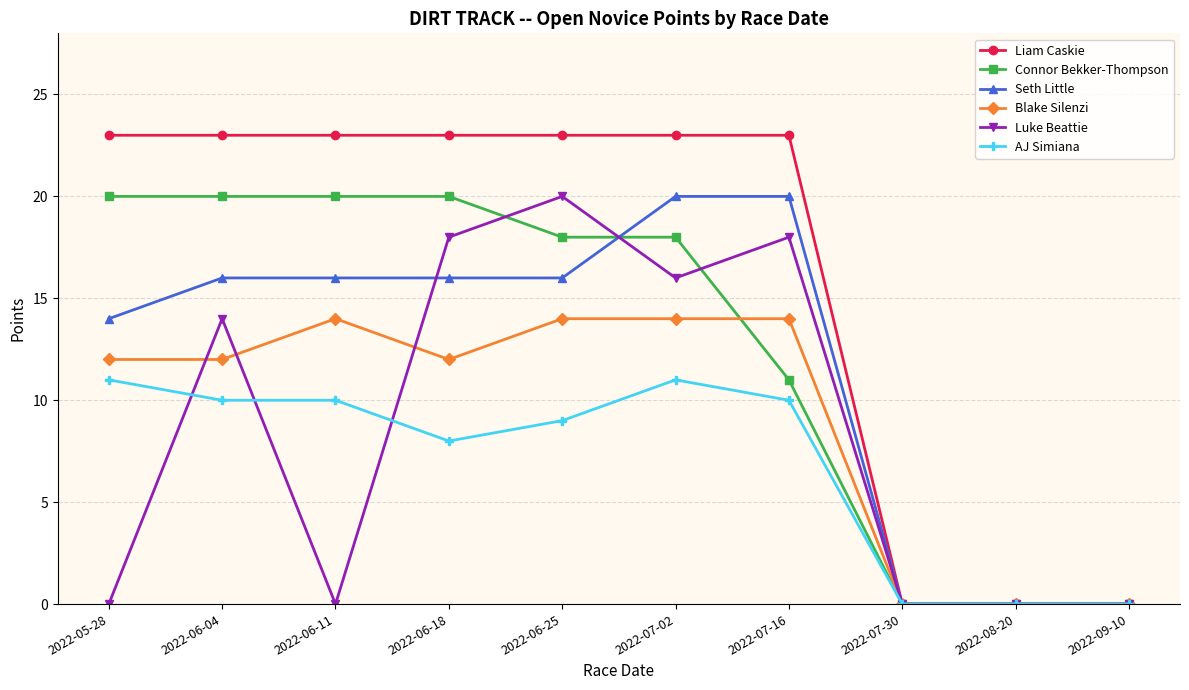

Where is the first local minimum for Luke Beattie?

2022-06-11